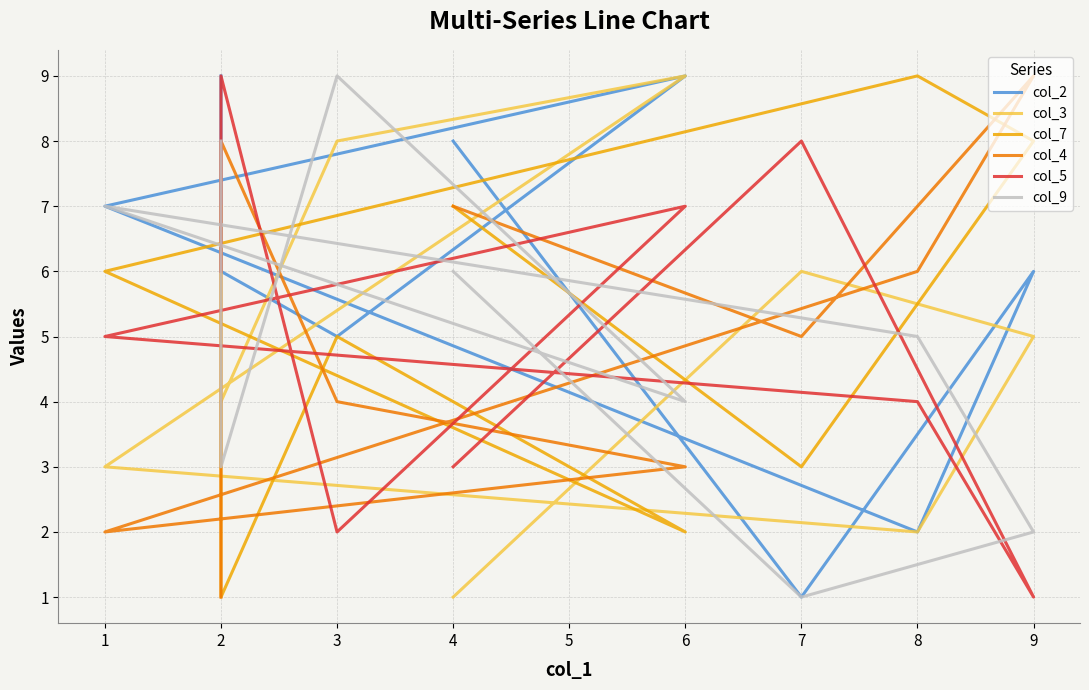

Between 3 and 4, which series saw the biggest shift?

col_3